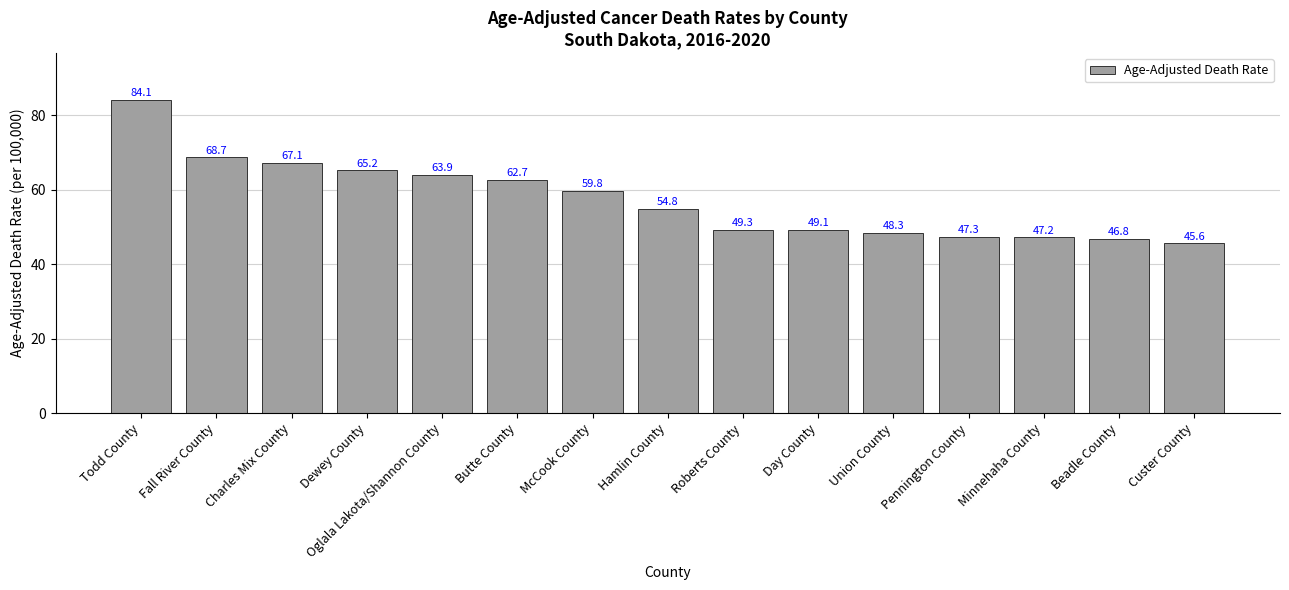

Which has a higher value, Union County or Beadle County?

Union County